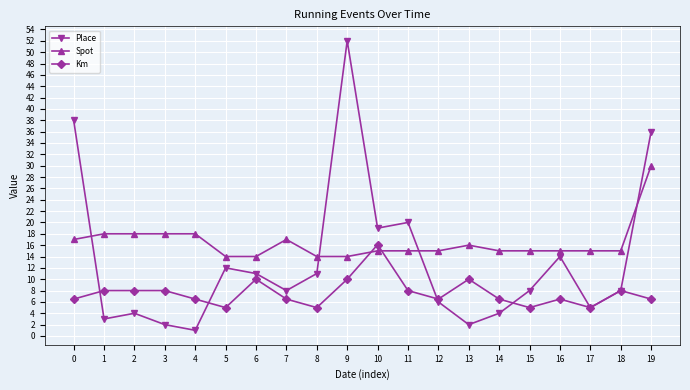

How many data points in Km are above 6?

16